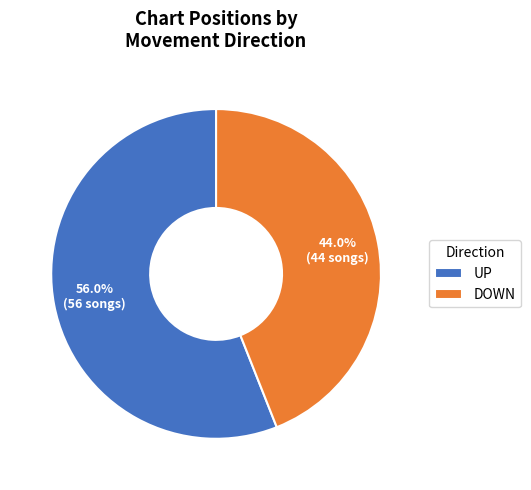

Which slice represents more than half of the pie?

UP